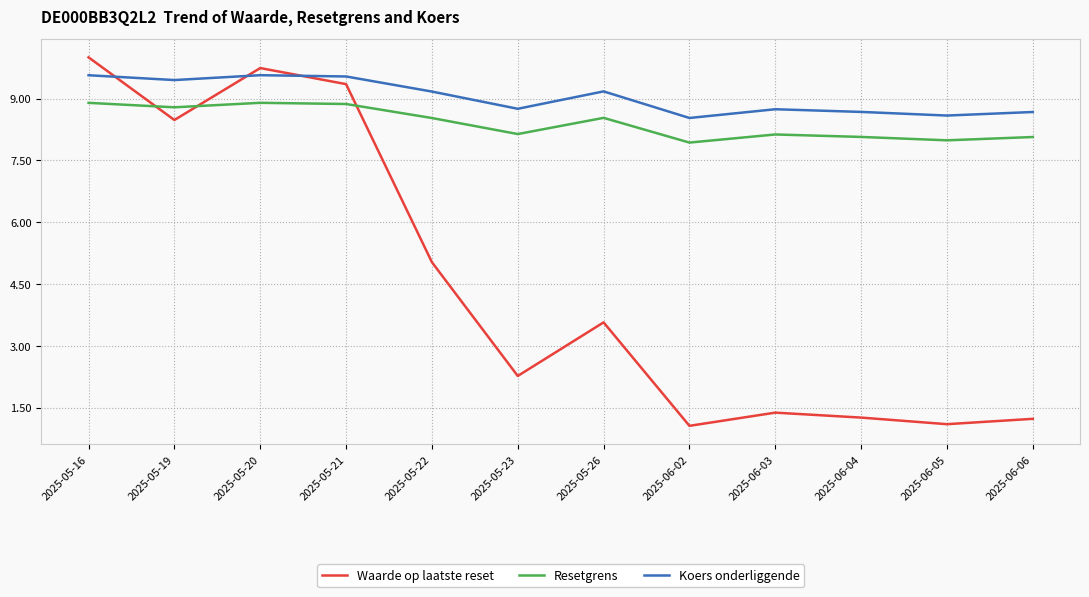

Does the chart display data point markers on the line(s)?

No